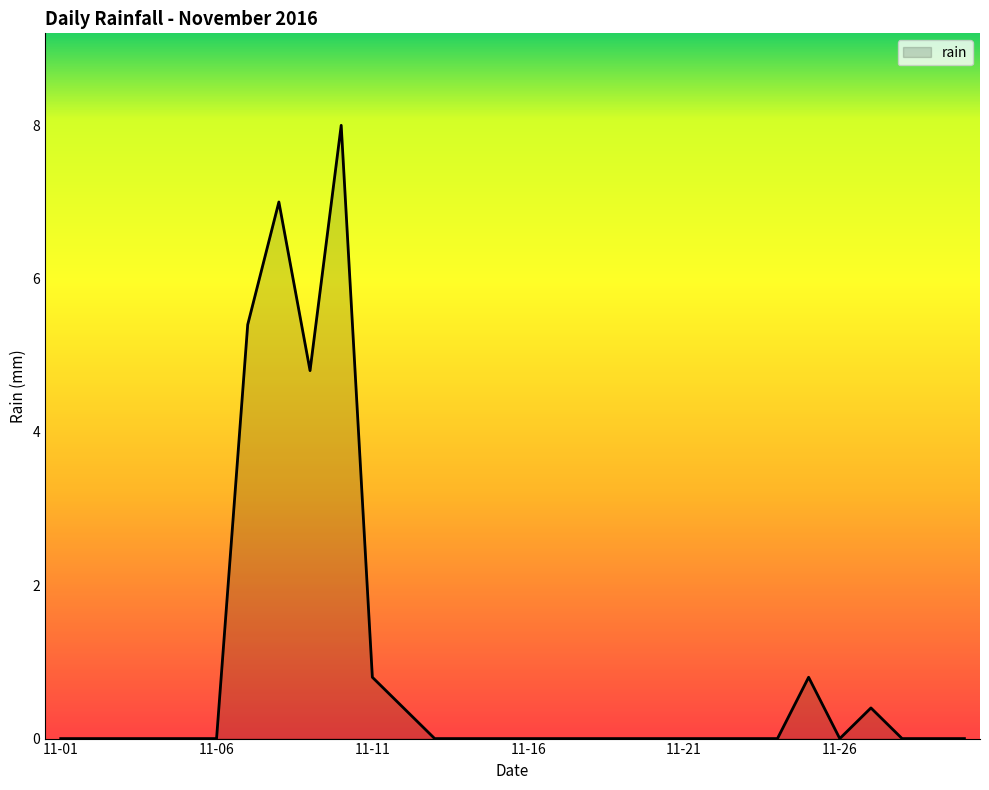

What is the greatest value displayed?

8.0